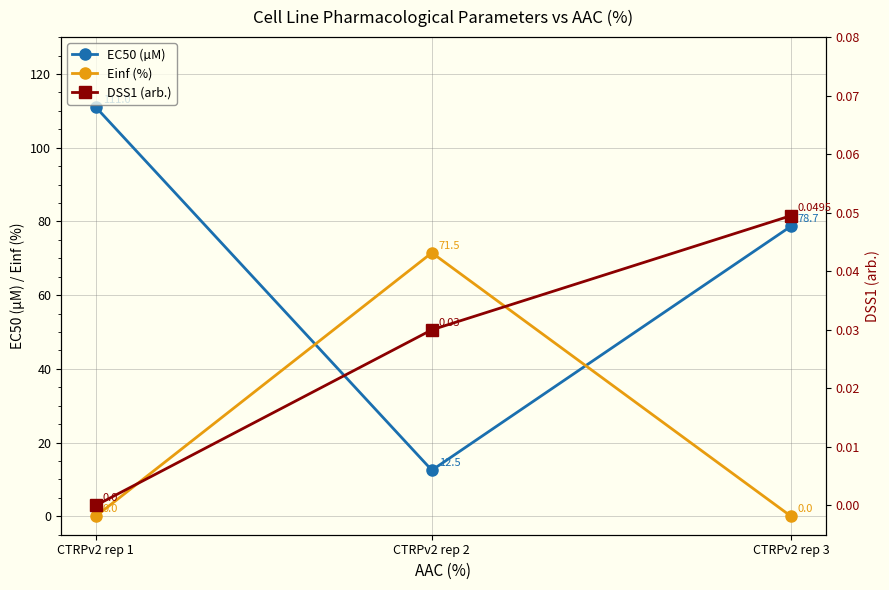

Which series has the widest spread of values?

EC50 (µM)